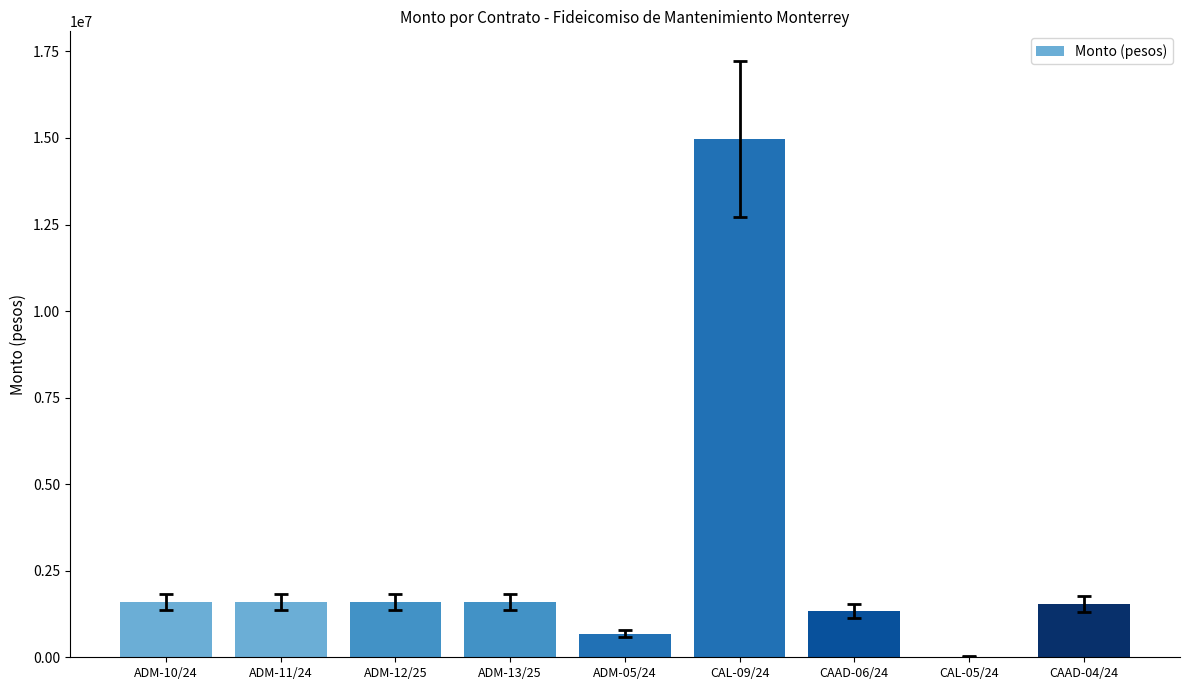

Are the bars horizontal?

No